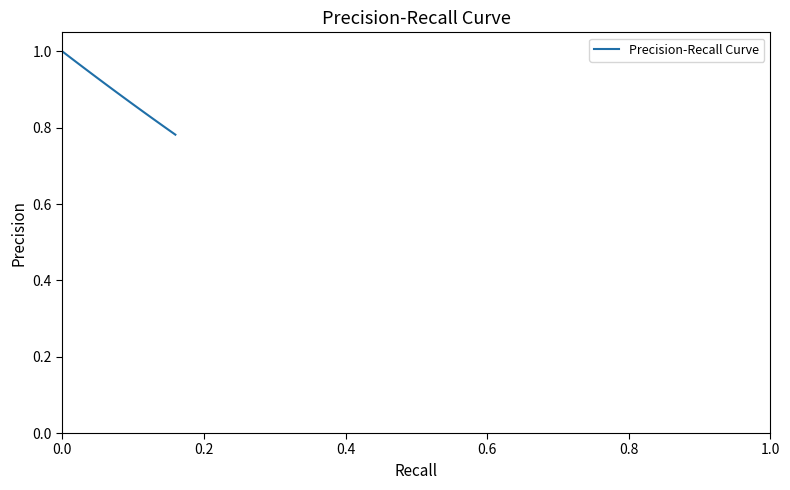

How many lines are shown in the chart?

1